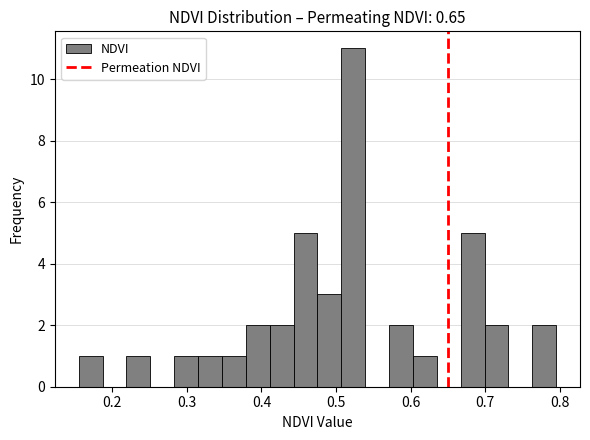

Around what value on the x-axis is the tallest bar? Give the approximate position of its centre, as read against the axis.

0.52